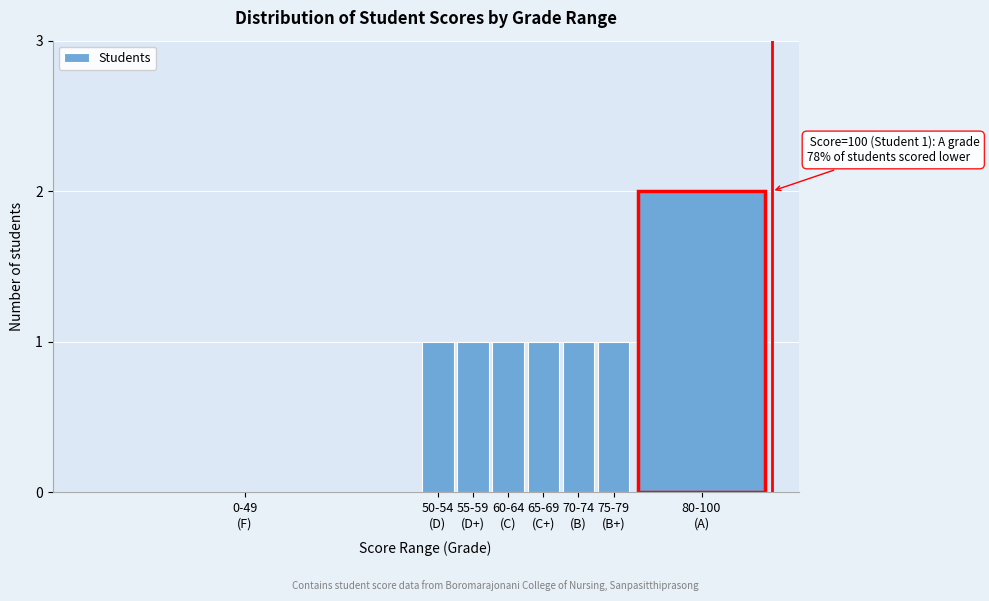

What is the sum of all values?

8